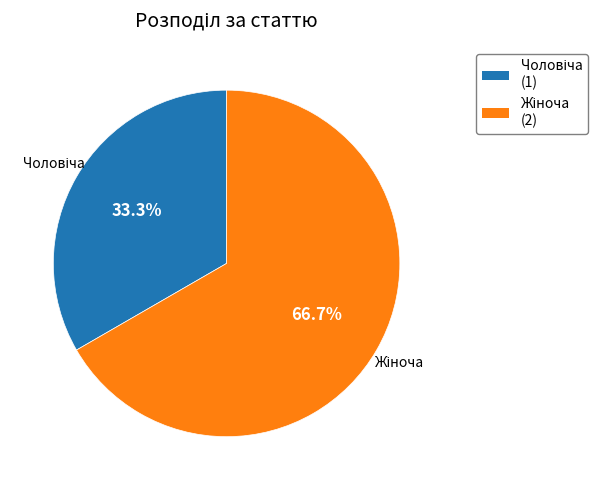

Is there any slice that represents more than half of the pie?

Yes